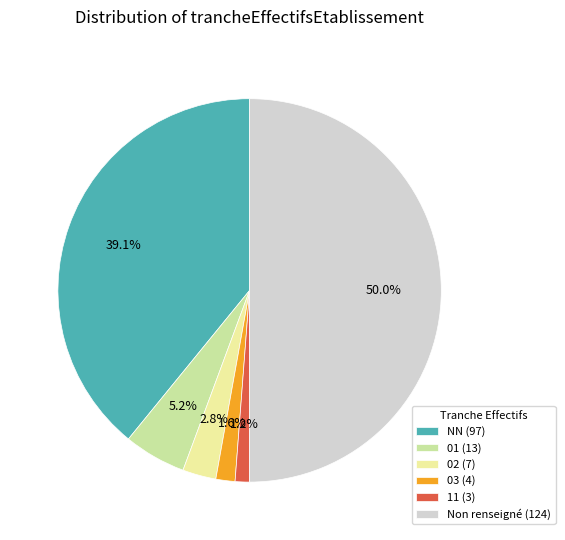

How many segments does this pie chart have?

6